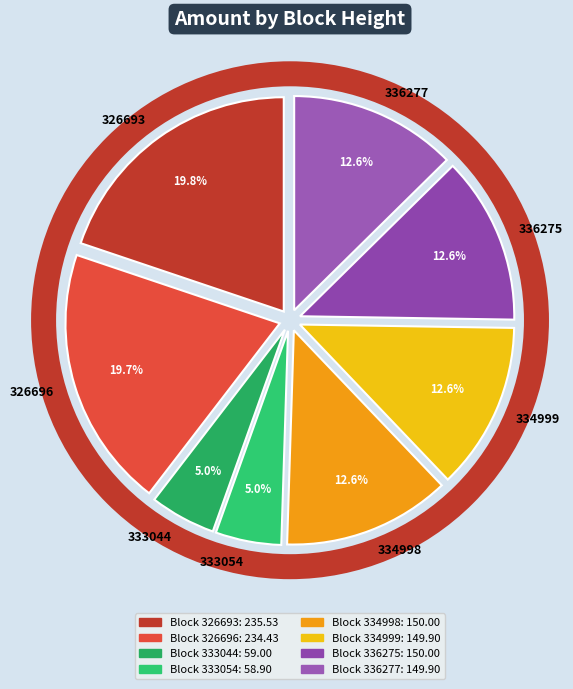

Does 334999 represent more than half of the total?

No